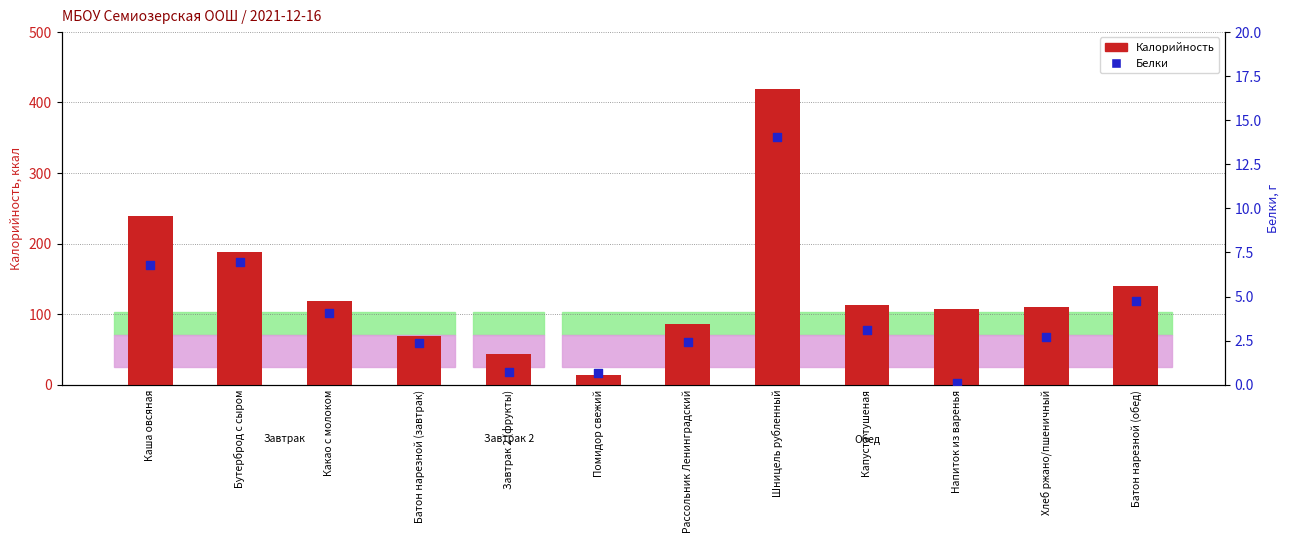

Which series reaches the maximum Y coordinate?

Калорийность